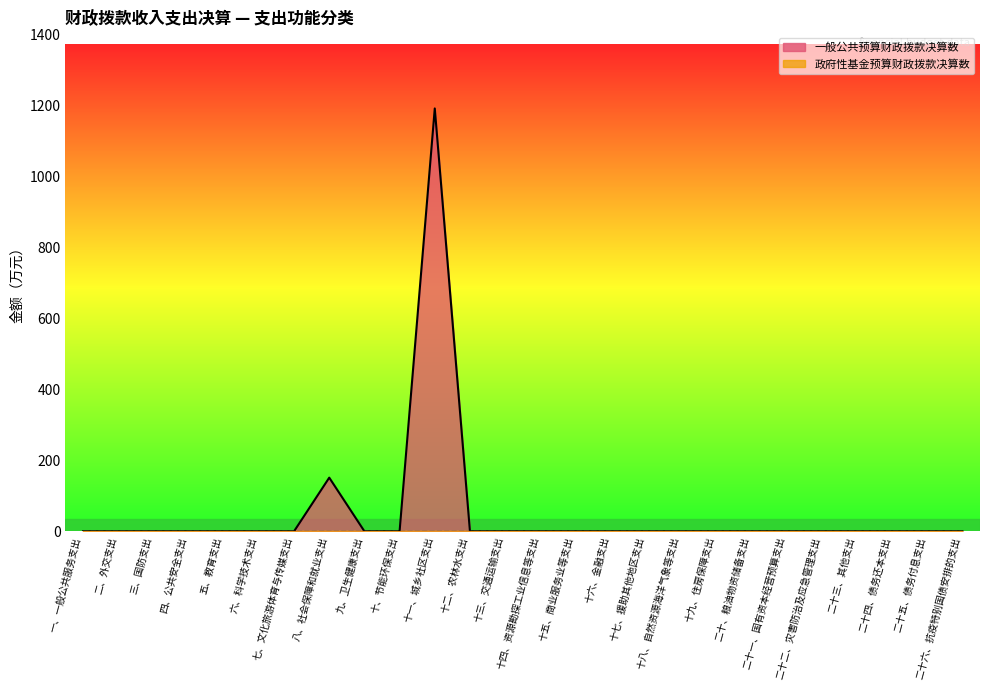

What is the label of the 22nd point from the left?

二十二、灾害防治及应急管理支出